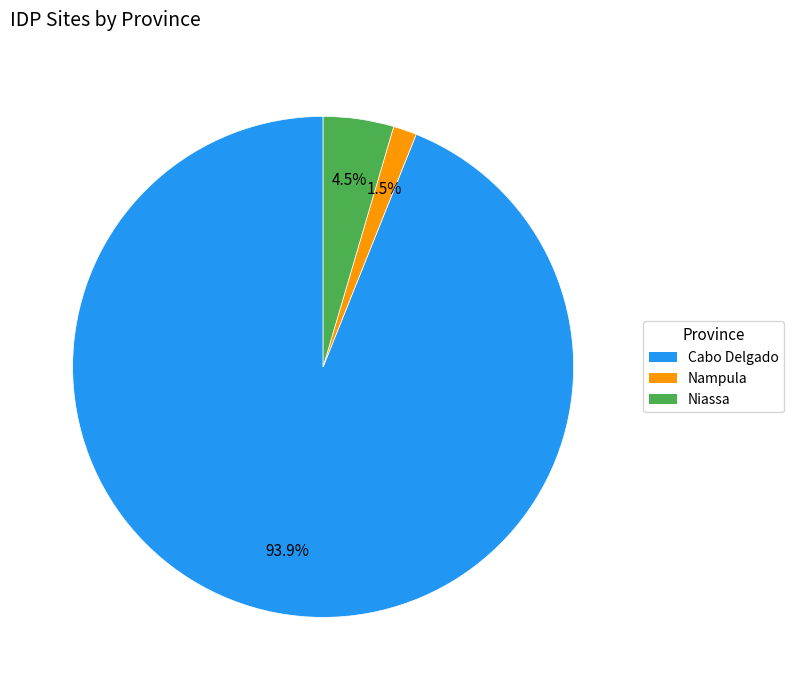

Does any single category account for the majority?

Yes